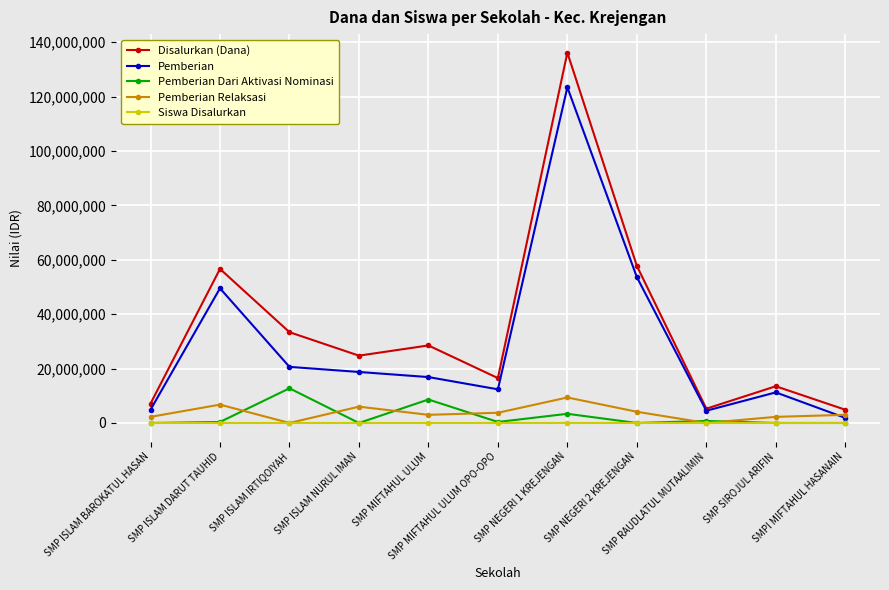

At which category does Pemberian Dari Aktivasi Nominasi reach its first local peak?

SMP ISLAM IRTIQOIYAH